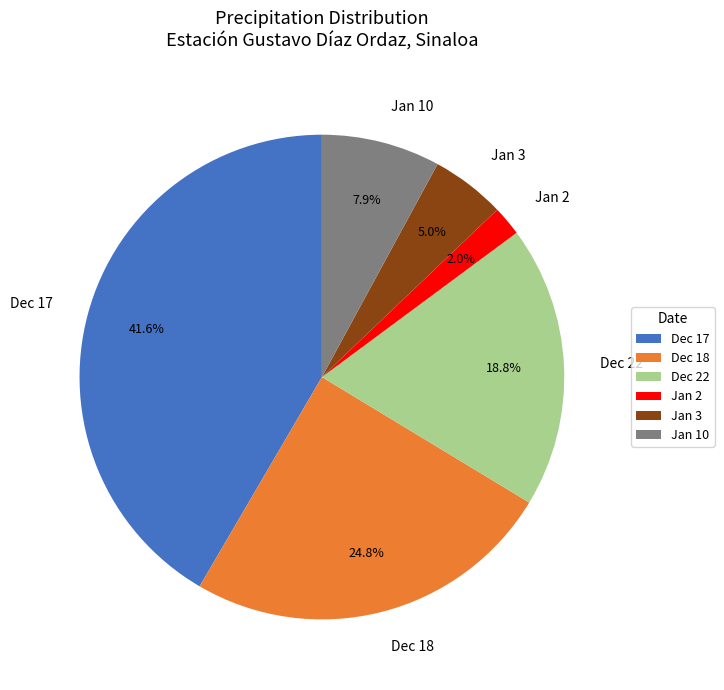

Does Jan 3 account for over 50% of the chart?

No